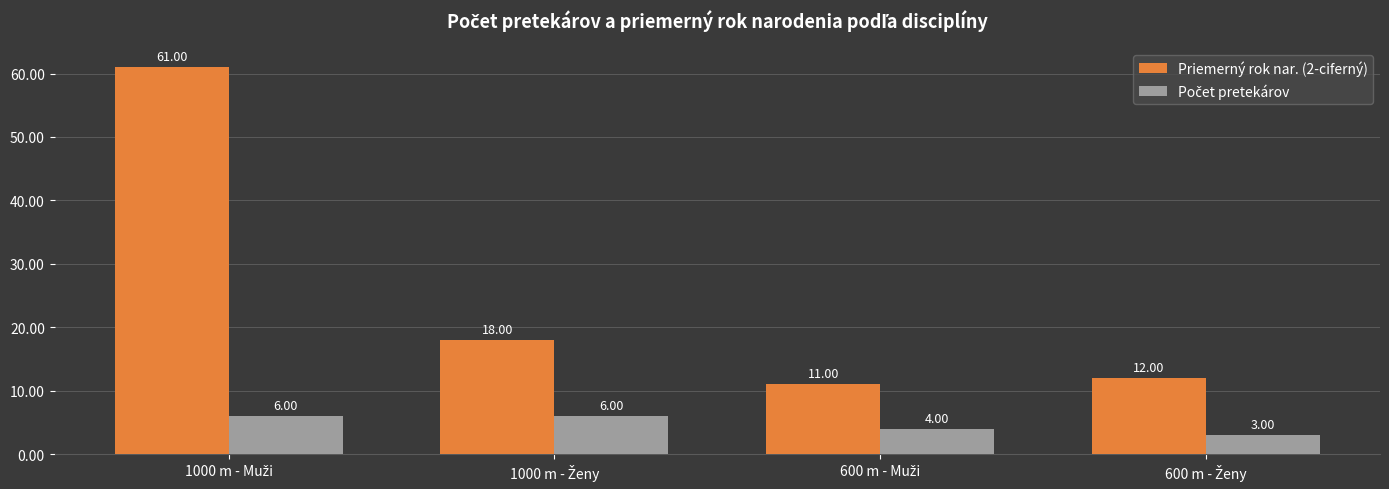

What is the sum of all Priemerný rok nar. (2-ciferný) values?

102